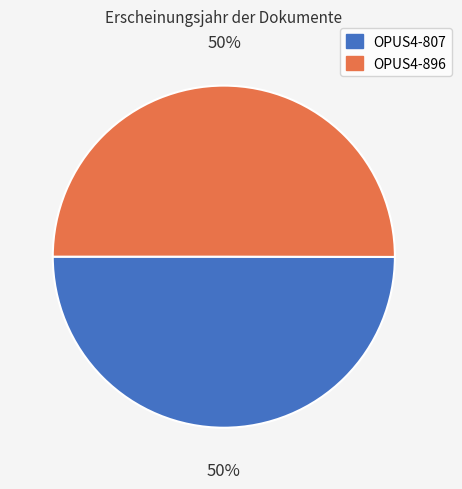

What is the ratio of the value at OPUS4-807 to the value at OPUS4-896?

1.0